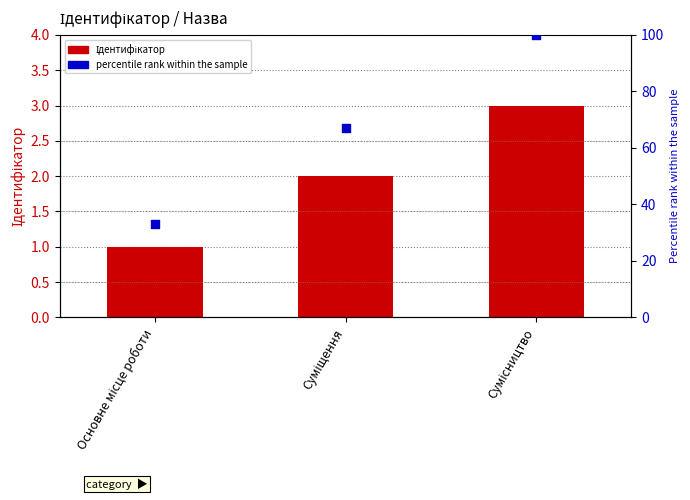

Which series reaches the maximum Y coordinate?

percentile rank within the sample